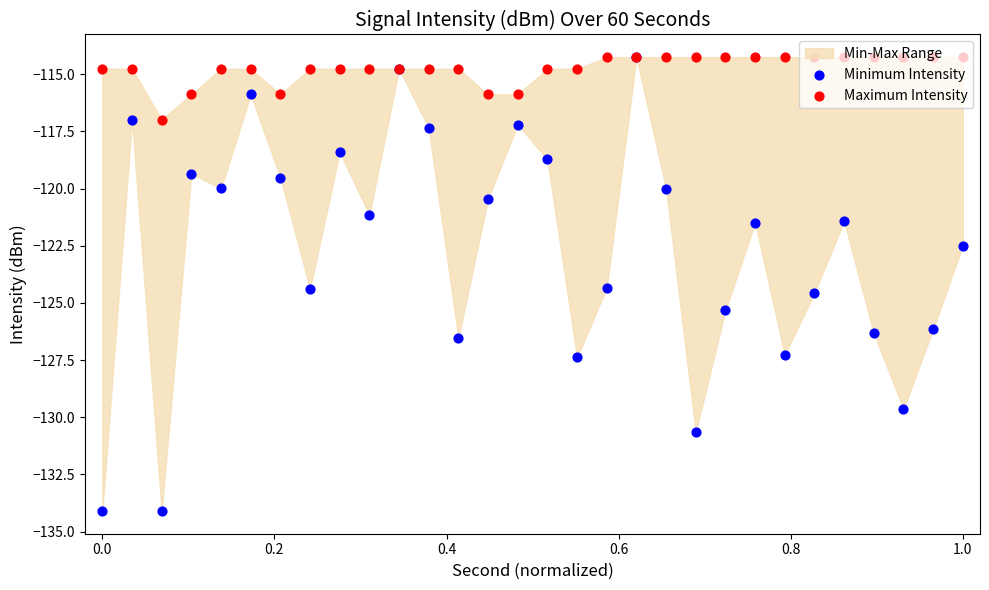

Which series contains the lowest Y value?

Minimum Intensity